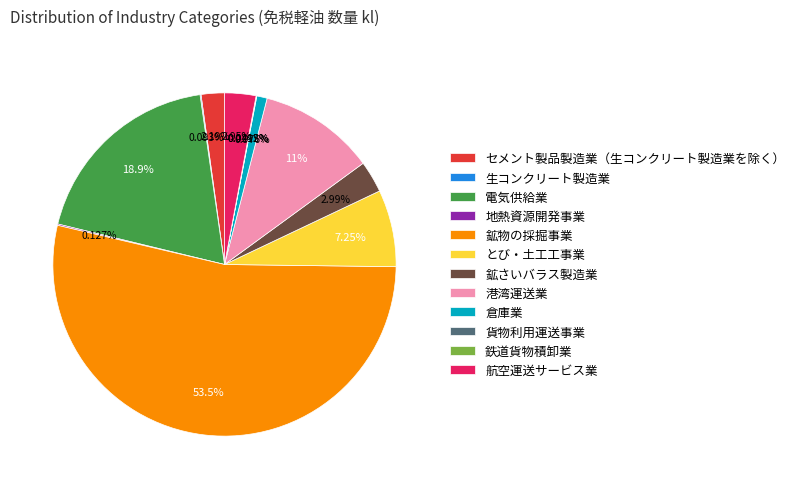

To the nearest percent, what is the difference between the largest and smallest slice percentages?

53%